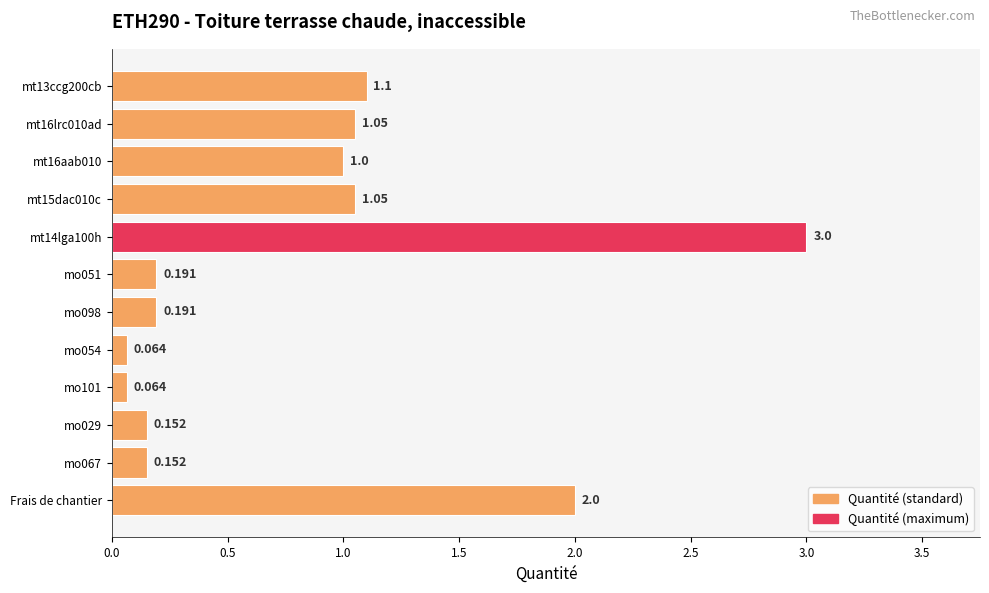

At which category does the chart reach its peak across all series?

mt14lga100h